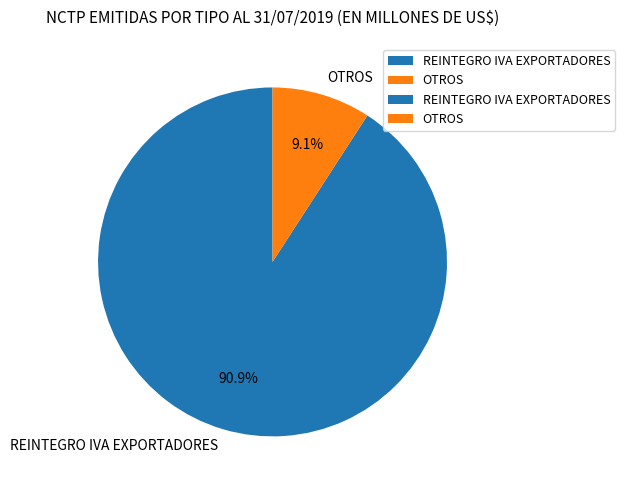

How many segments does this pie chart have?

2